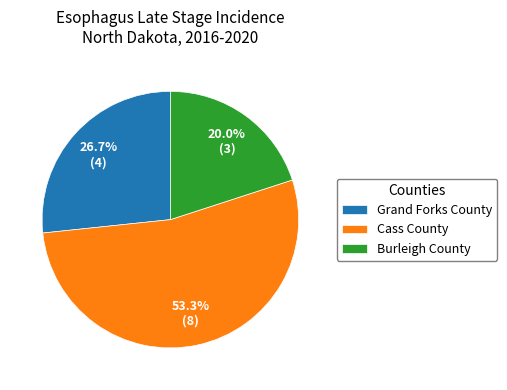

What is the largest slice in the pie chart?

Cass County